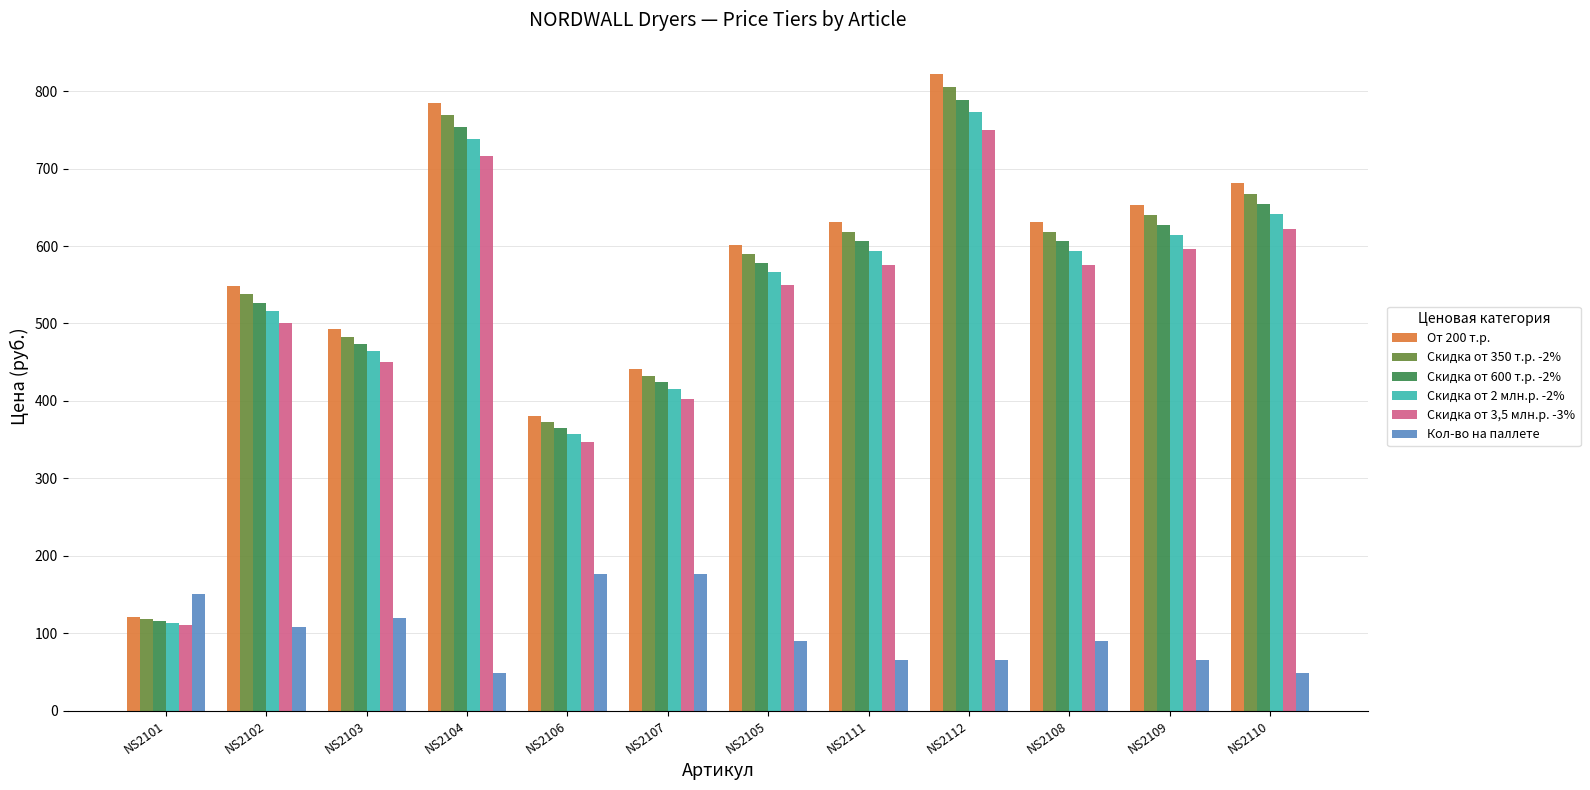

Count the number of data series in this chart.

6